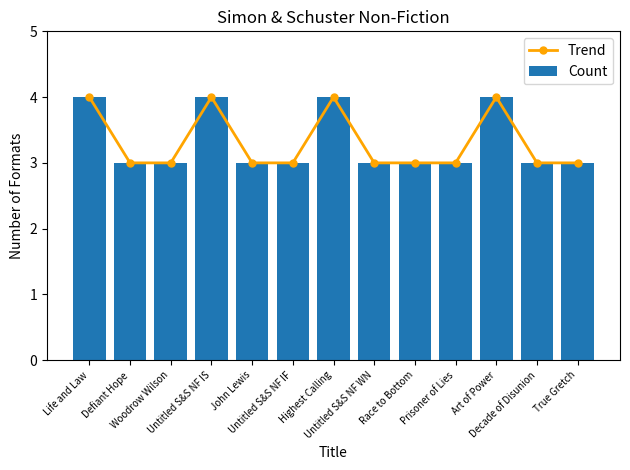

Rank the categories by Count value from lowest to highest.

Defiant Hope, Woodrow Wilson, John Lewis, Untitled S&S NF IF, Untitled S&S NF WN, Race to Bottom, Prisoner of Lies, Decade of Disunion, True Gretch, Life and Law, Untitled S&S NF IS, Highest Calling, Art of Power